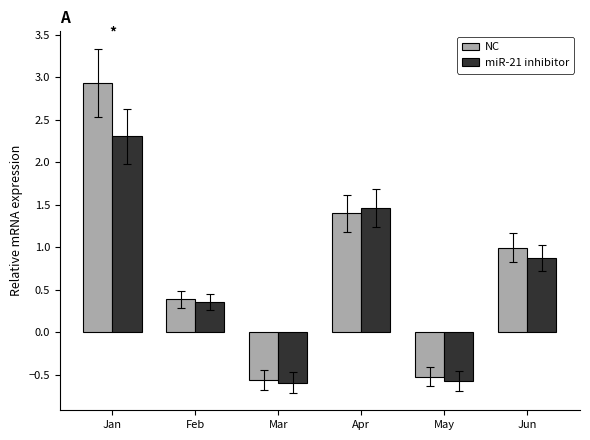

What is the approximate value of miR-21 inhibitor at Feb?

0.4